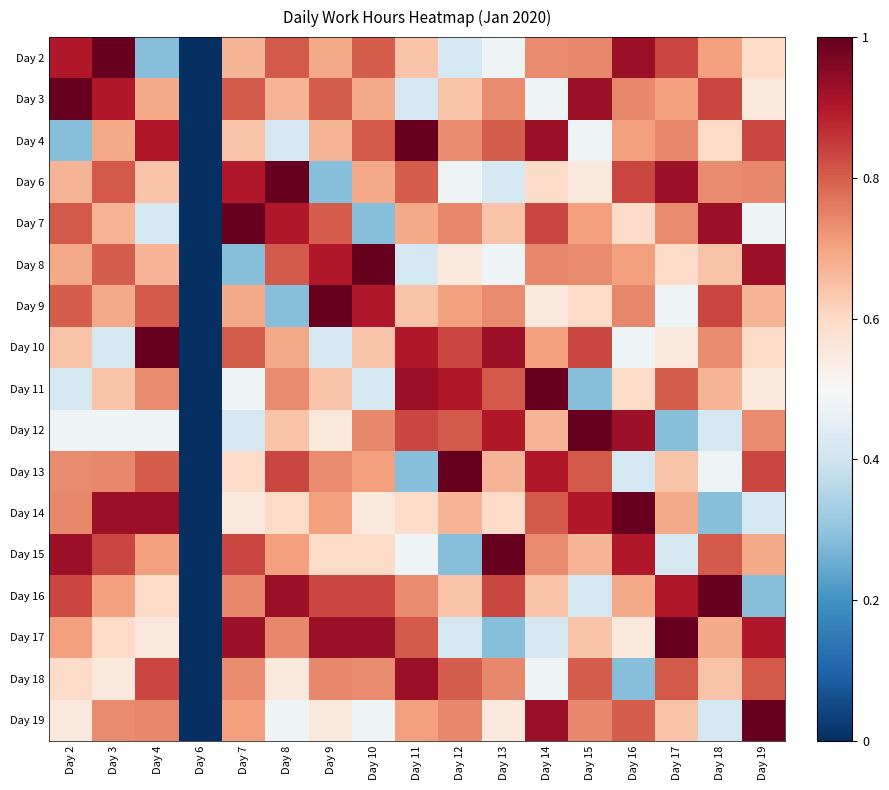

What is the total value across all series at Day 16?

11.9